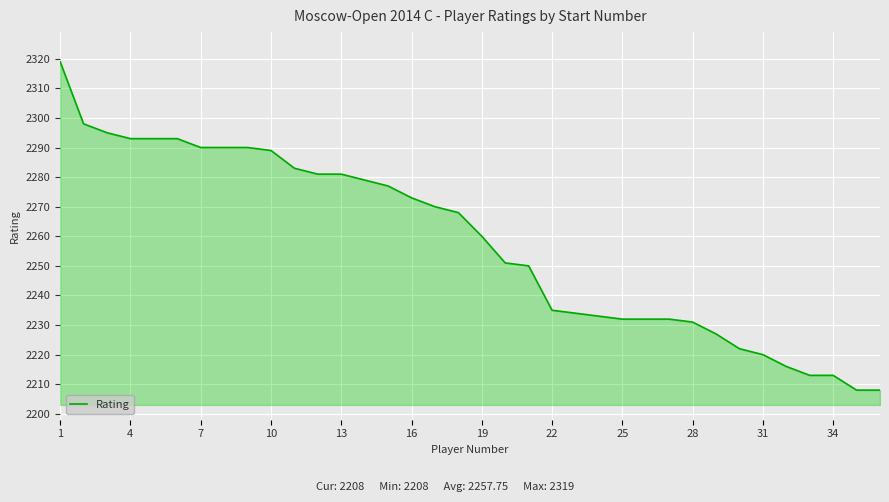

How many series are shown in this chart?

1